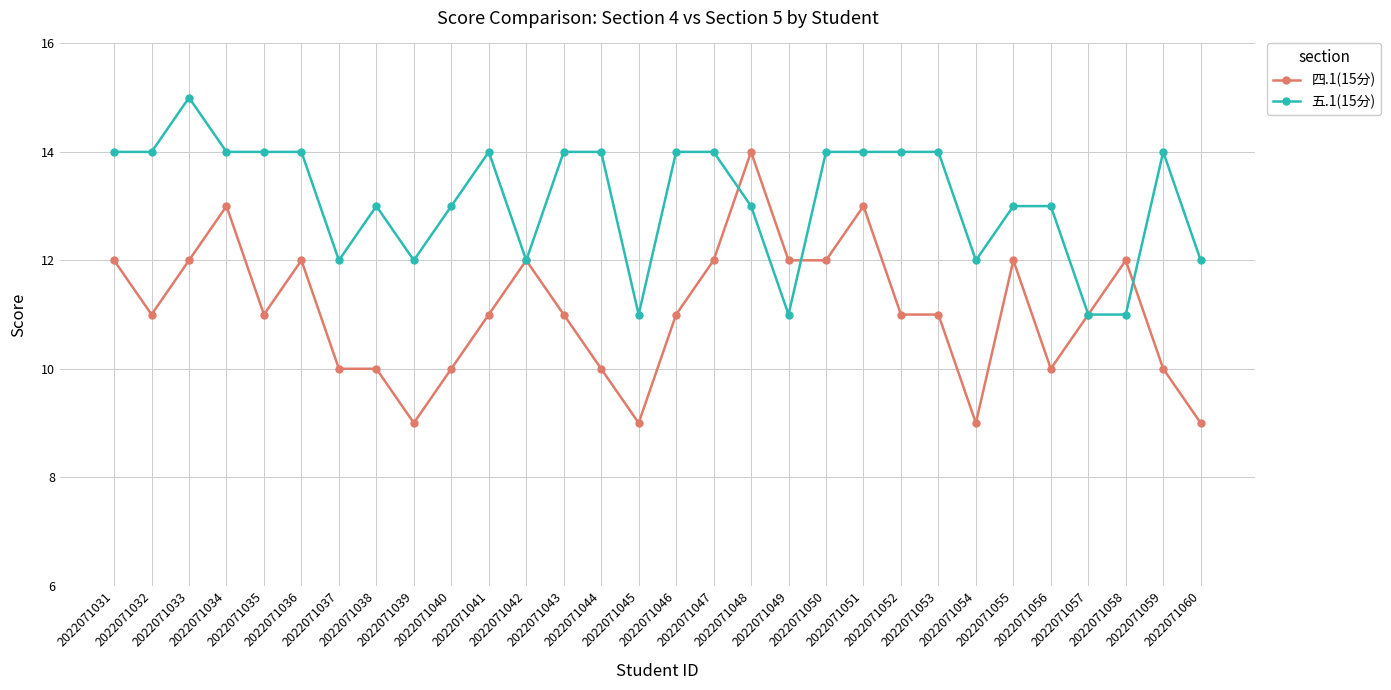

Which series has the widest spread of values?

四.1(15分)